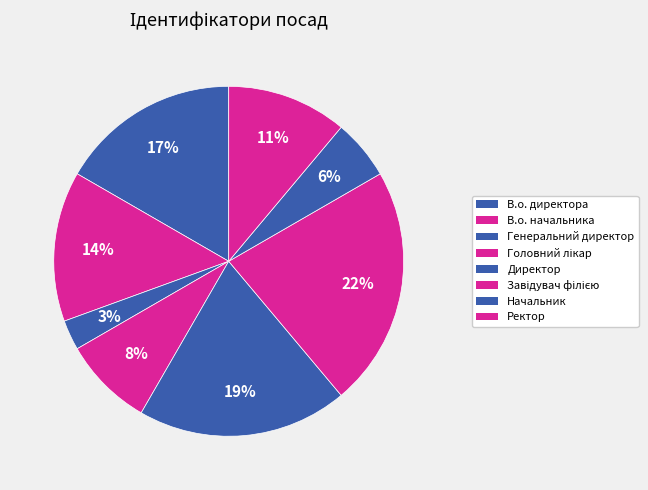

Count the number of slices in the pie.

8